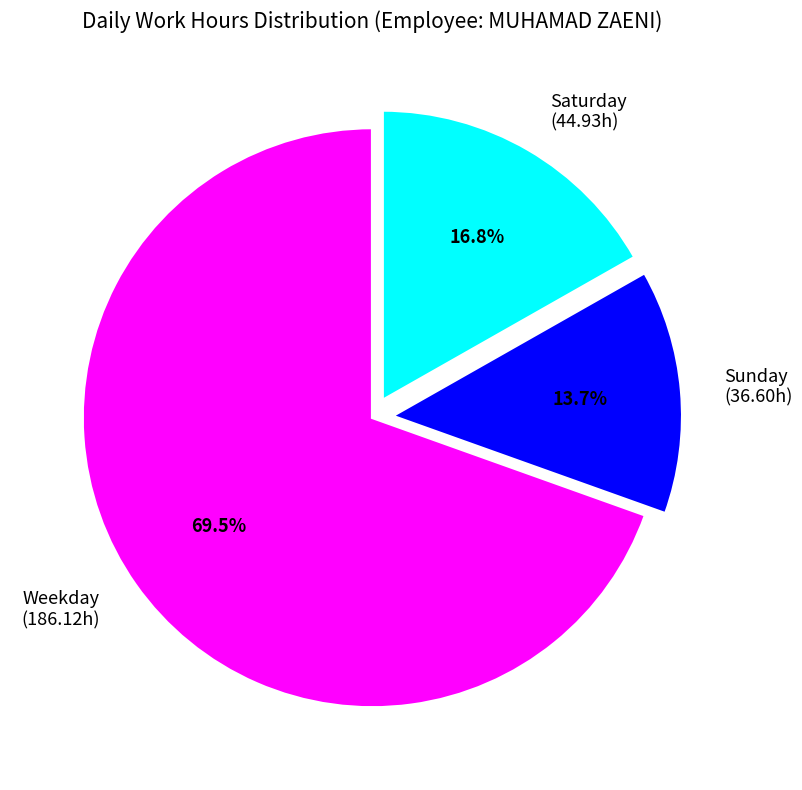

Which slice is the smallest?

Sunday (36.60h)